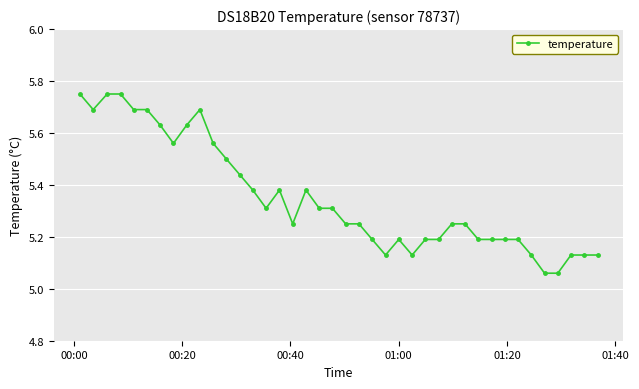

What is the difference between the maximum and minimum values?

0.7